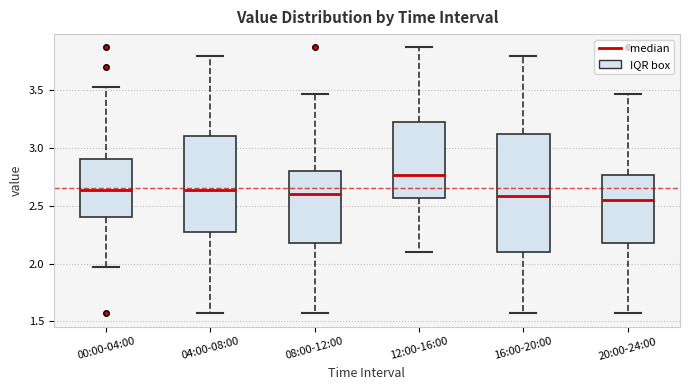

Reading left to right, transcribe this box plot: for each box, give where its median line is, the range the box spans, and where its two whiskers end, as read against the y-axis. The values are not printed on the chart, so give them approximately, as read against the axis.

00:00-04:00: median 2.65, box 2.40 to 2.90, whiskers 1.95 to 3.55
04:00-08:00: median 2.65, box 2.30 to 3.10, whiskers 1.55 to 3.80
08:00-12:00: median 2.60, box 2.20 to 2.80, whiskers 1.55 to 3.45
12:00-16:00: median 2.75, box 2.55 to 3.25, whiskers 2.10 to 3.85
16:00-20:00: median 2.60, box 2.10 to 3.15, whiskers 1.55 to 3.80
20:00-24:00: median 2.55, box 2.20 to 2.75, whiskers 1.55 to 3.45